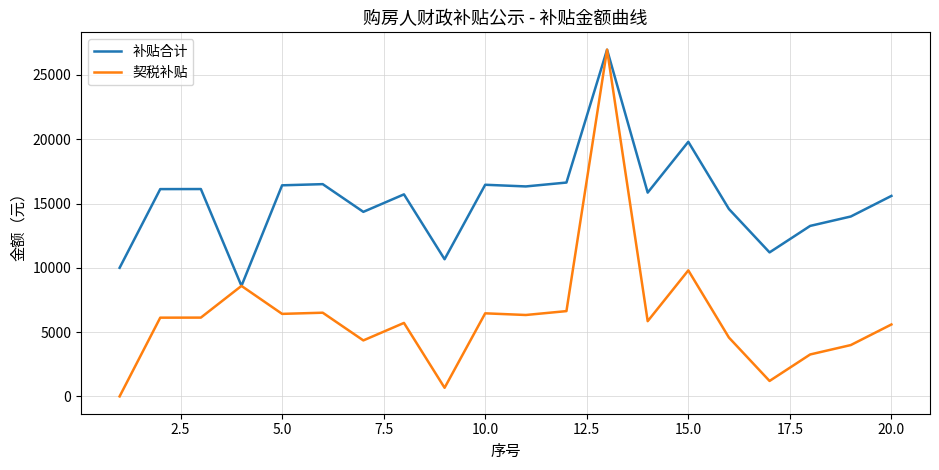

Which series has the widest spread of values?

契税补贴